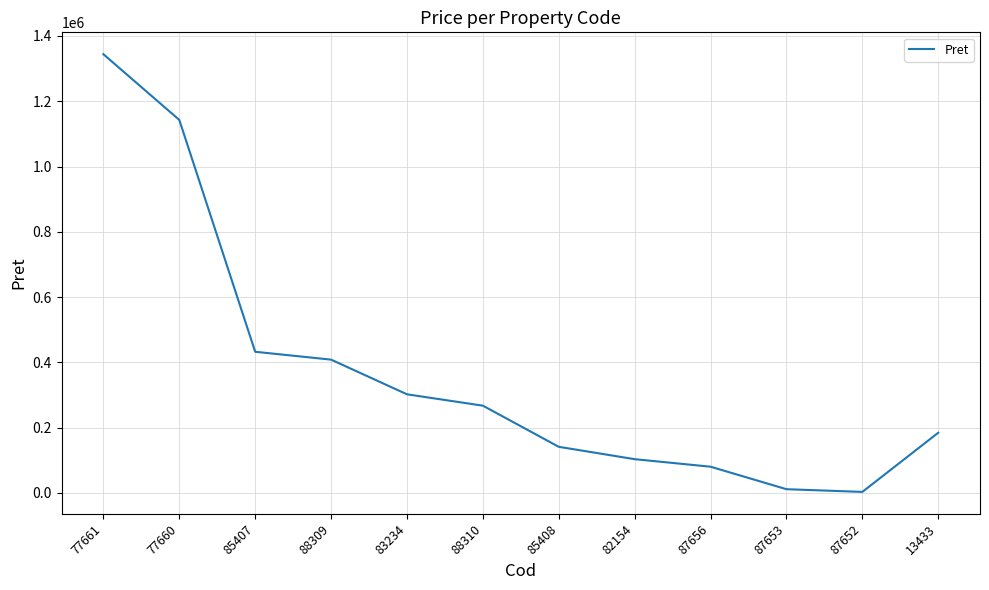

Reading left to right, extract all data points from this chart.

1344150.0	1142900.0	432638.0	408500.0	302300.0	267500.0	141450.0	103584.0	80506.3	11620.7	3351.6	184618.0